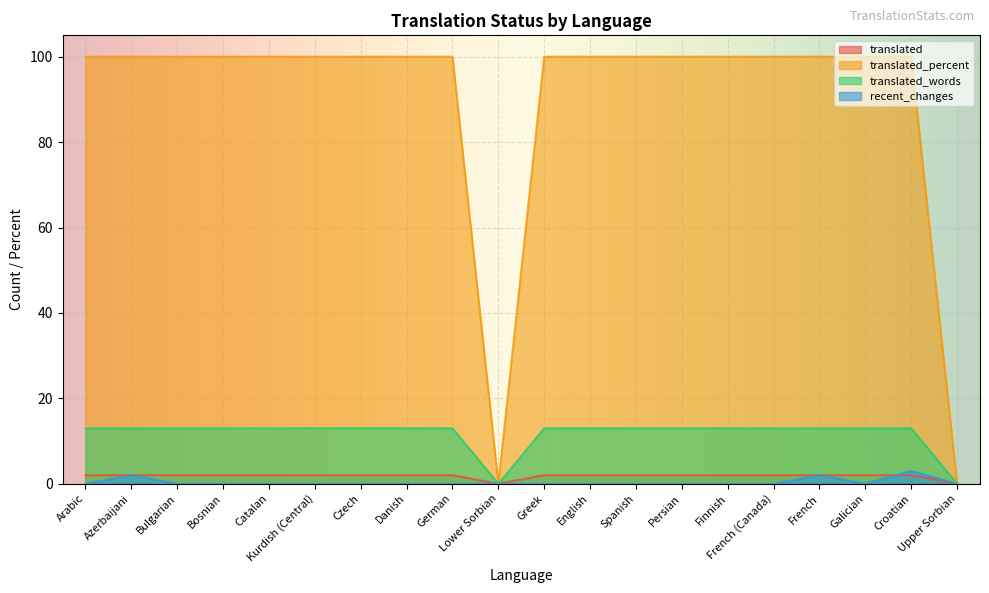

Where is translated nearest to the value 1?

Arabic